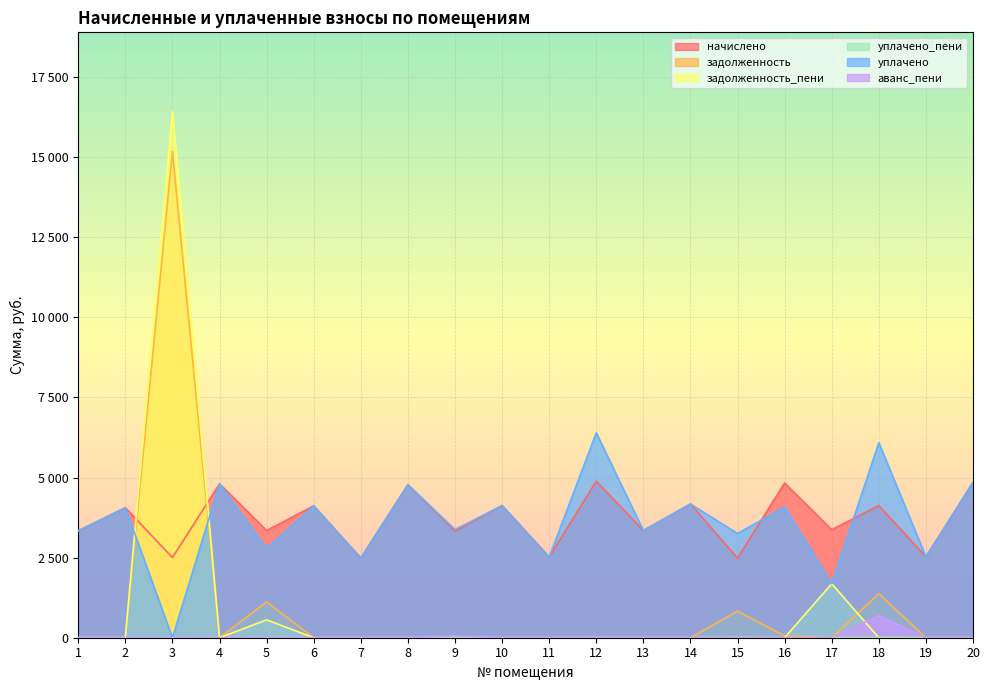

What is the maximum value for задолженность?

15178.5